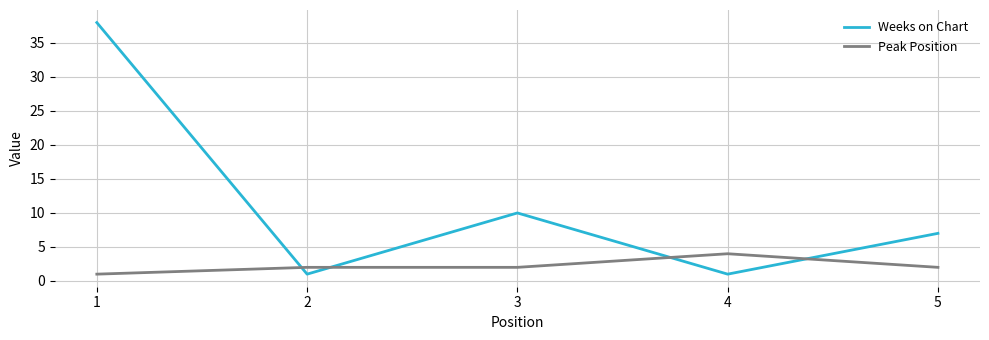

Is this an area chart (filled region under the line)?

No